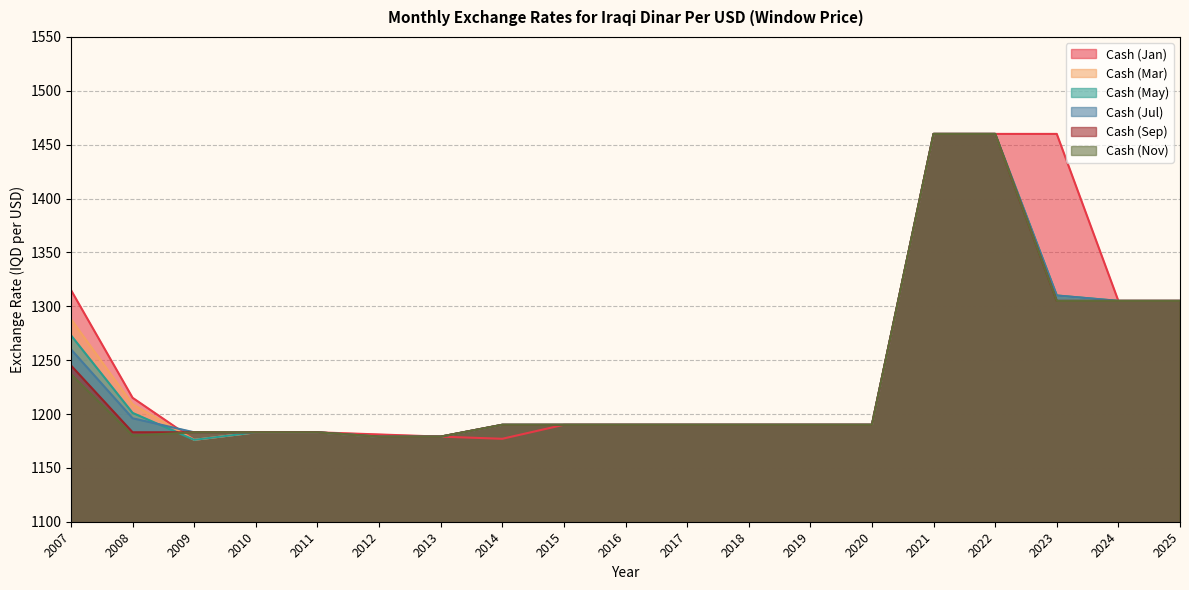

The Cash (Mar) series shows 501 at 2023. True or false?

False